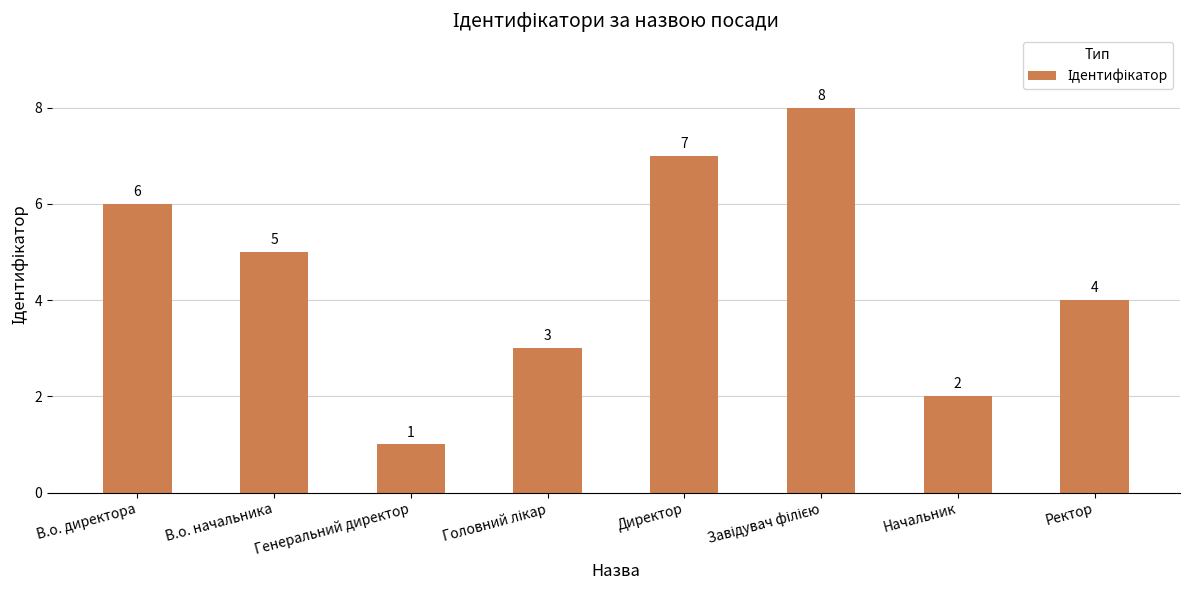

Does the chart contain stacked bars?

No